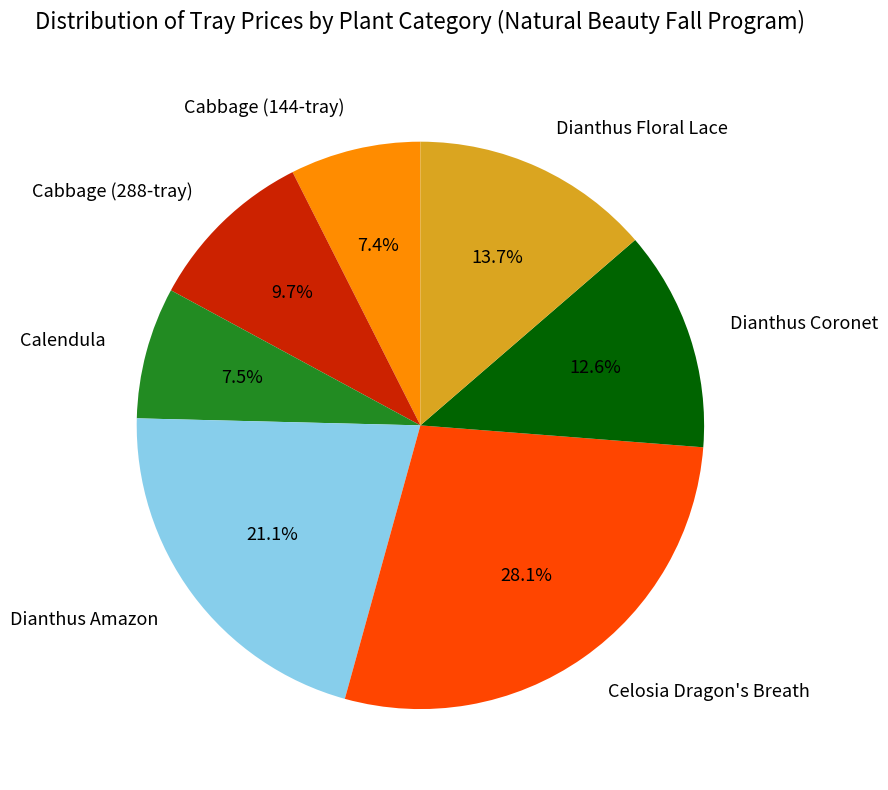

Does Dianthus Amazon account for over 50% of the chart?

No